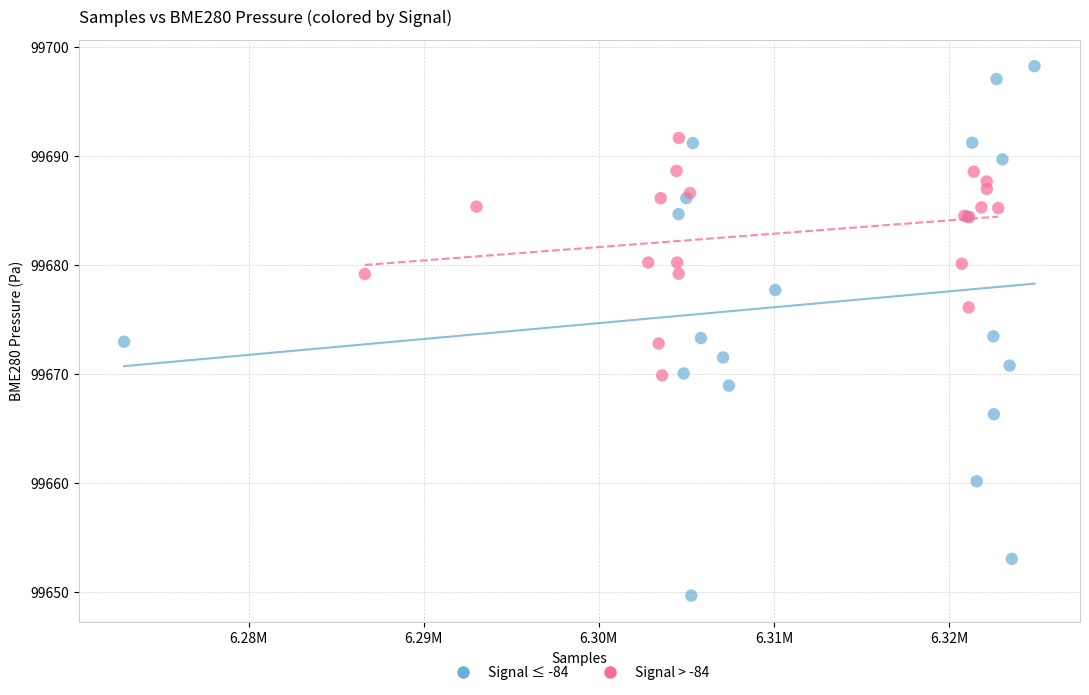

What are all the series names shown in the legend?

Signal ≤ -84, Signal > -84